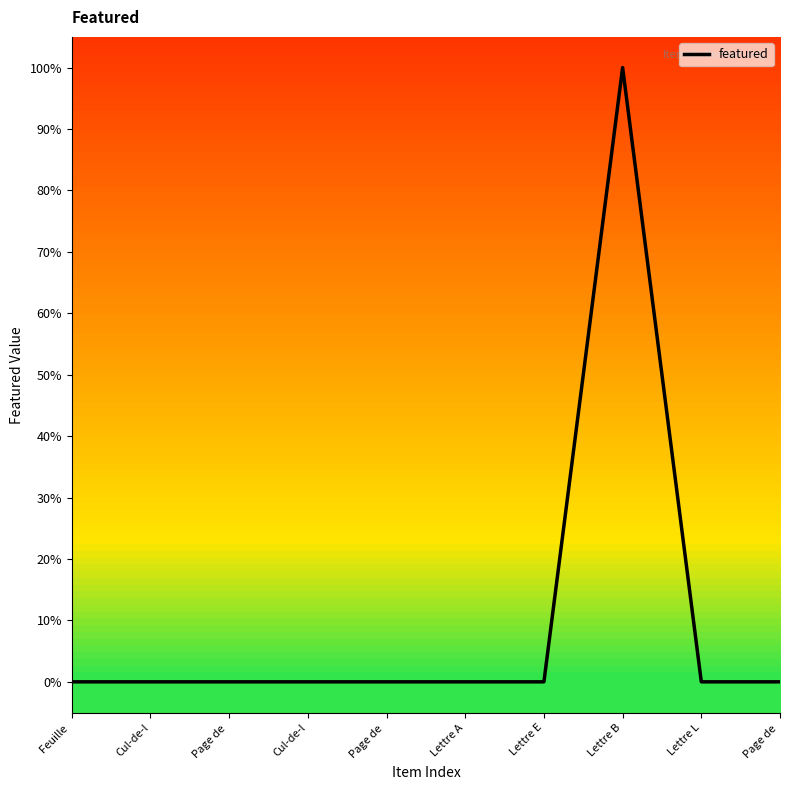

What is the sum of all values?

1